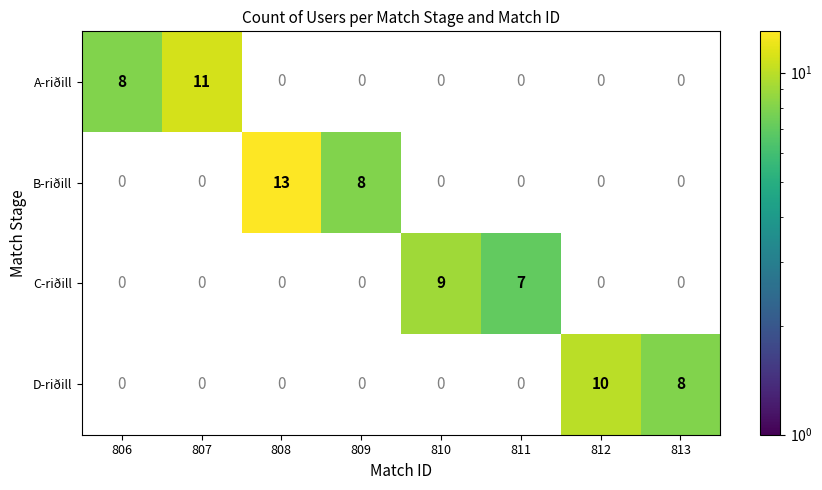

The D-riðill series shows 7 at 812. True or false?

False